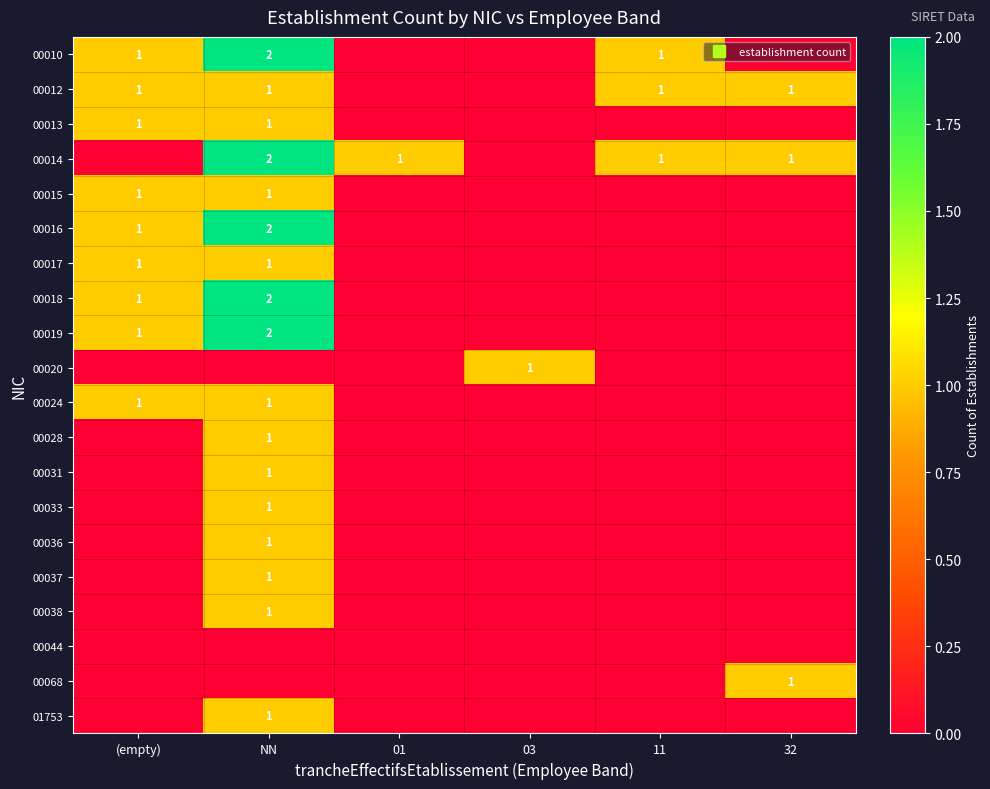

What is the spread (max minus min) of values at 03?

1